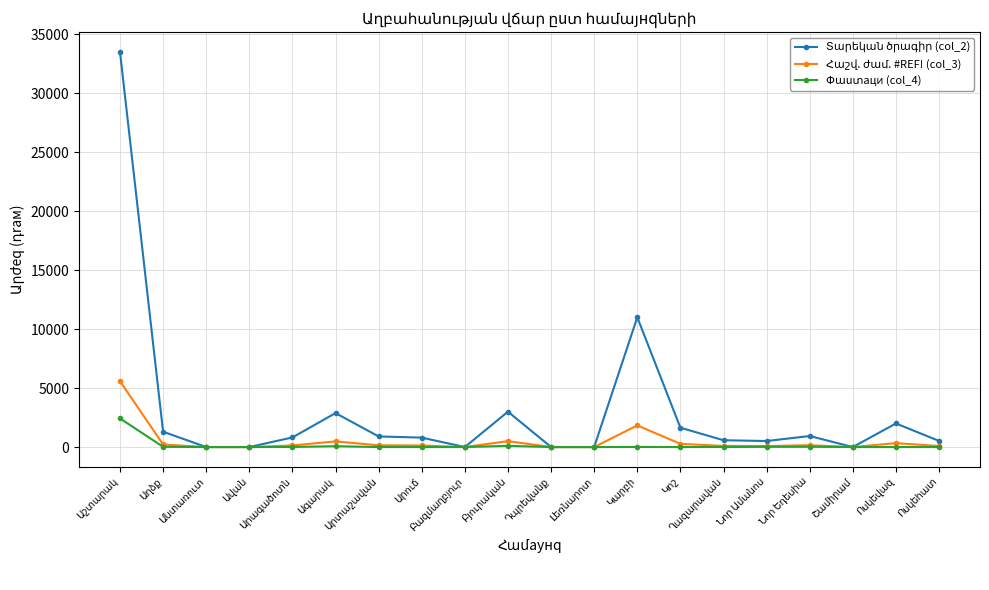

How many data points does each series have?

20